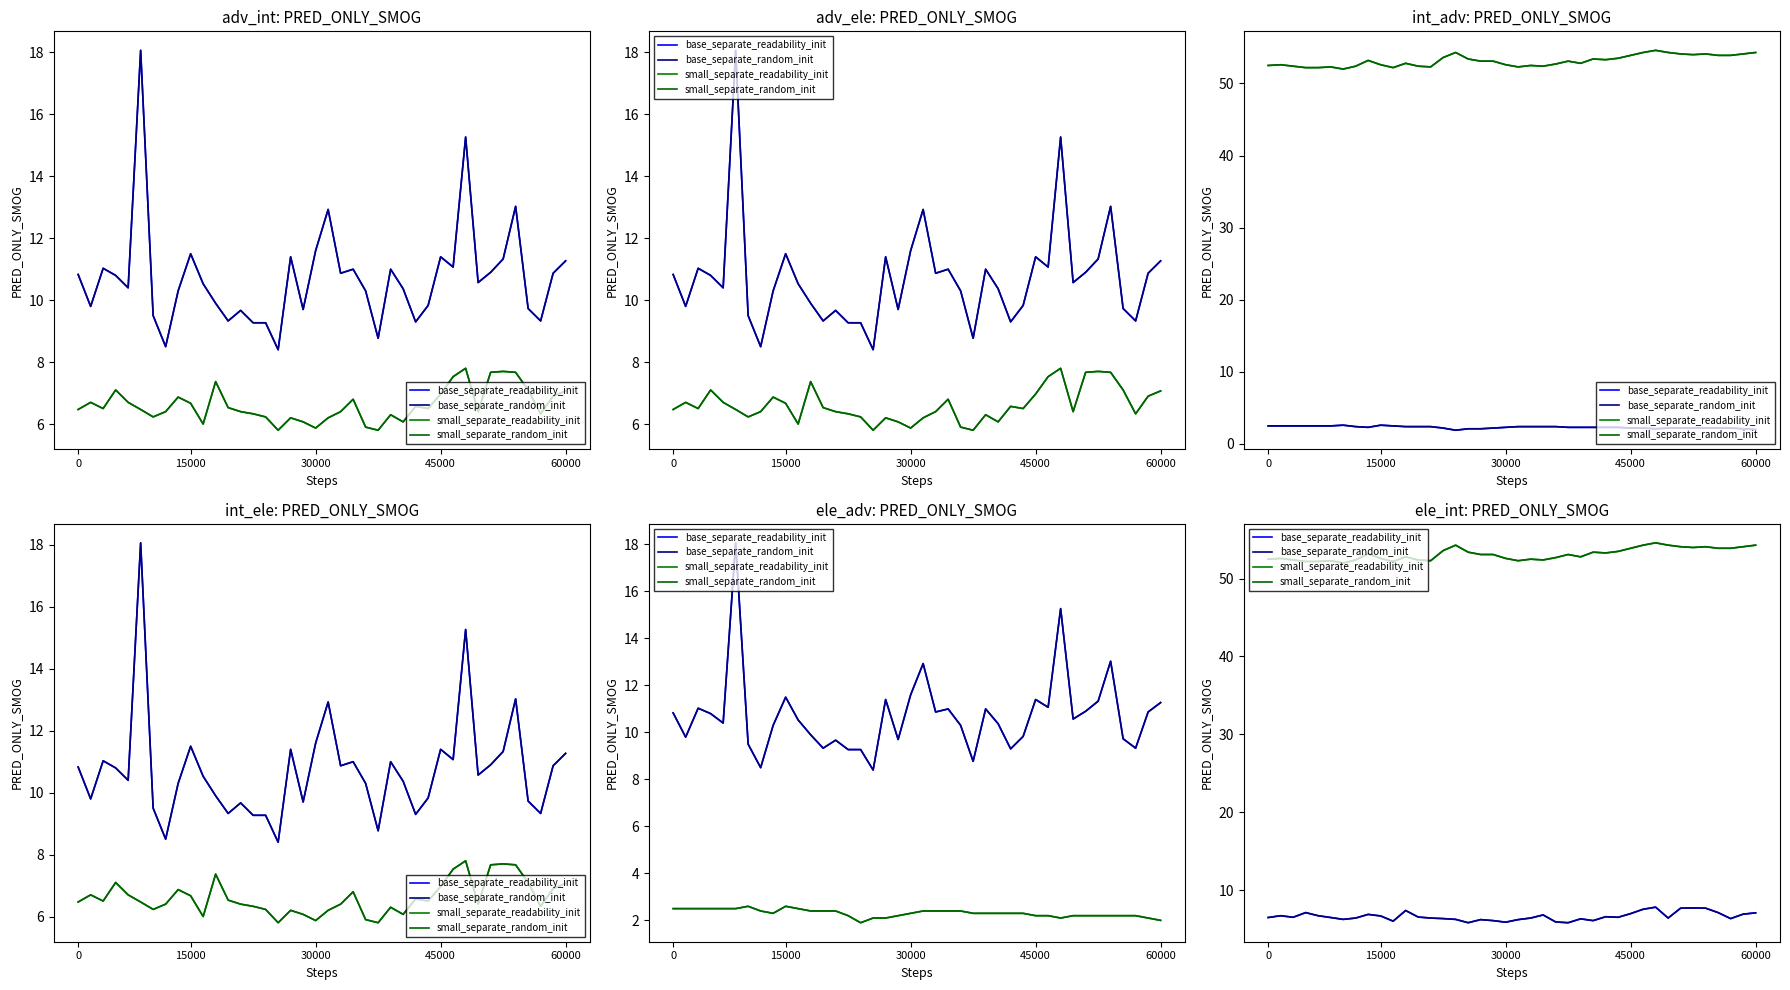

Rank the series by their maximum value, from lowest to highest.

base_separate_readability_init, base_separate_random_init, small_separate_readability_init, small_separate_random_init